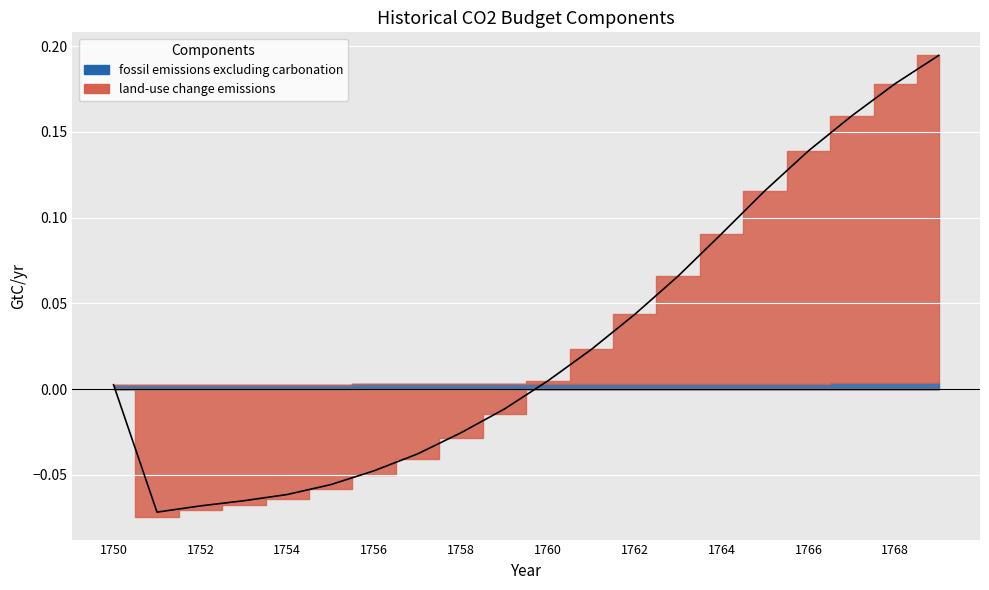

What is the smallest value displayed?

-0.1